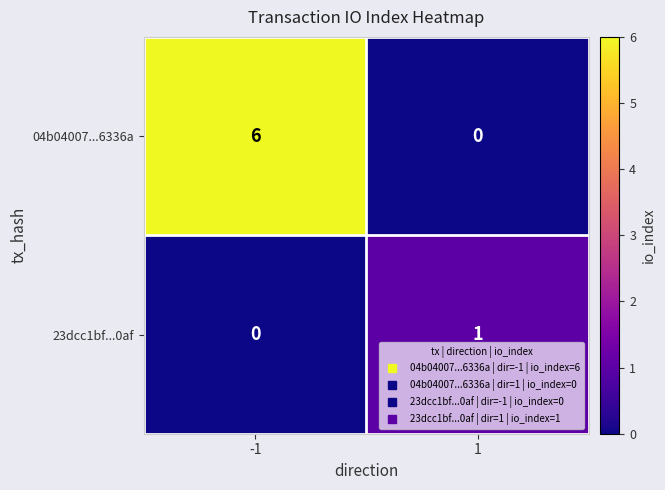

Which label corresponds to the largest value in the chart?

-1